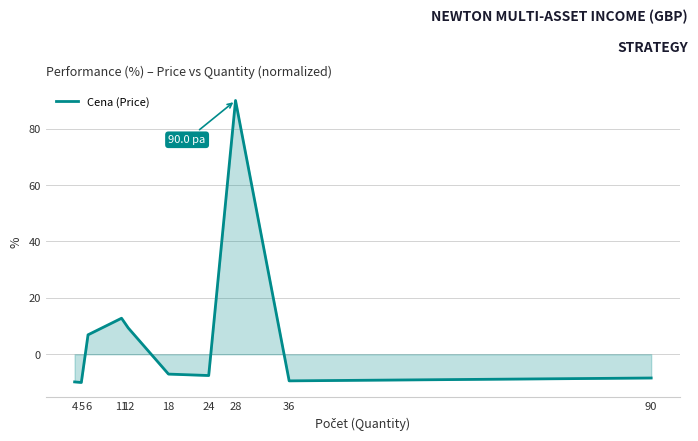

What is the maximum value shown in the chart?

90.0